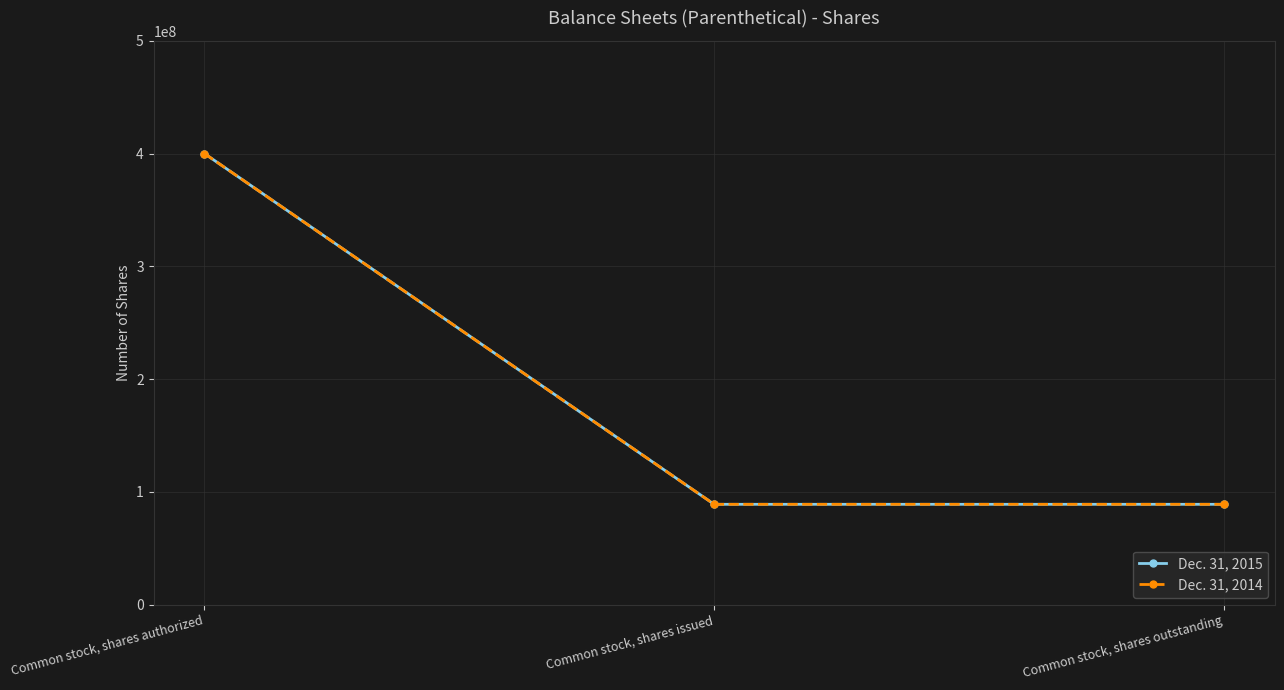

At which category is the sum across all series the highest?

Common stock, shares authorized